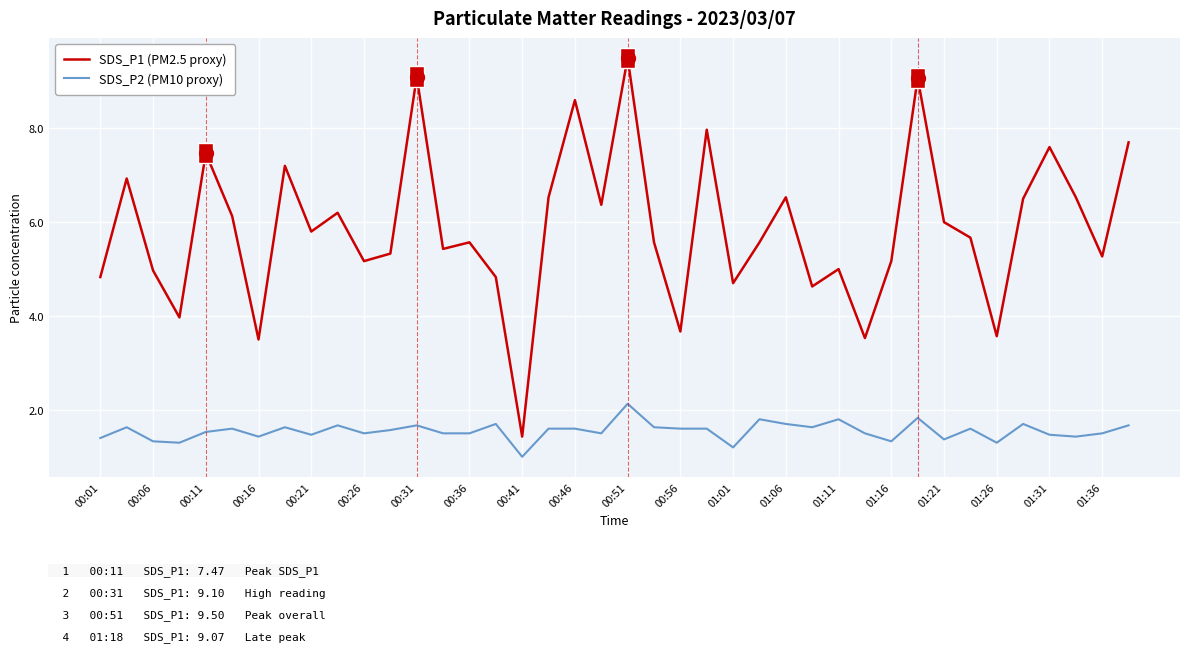

How many lines are shown in the chart?

2